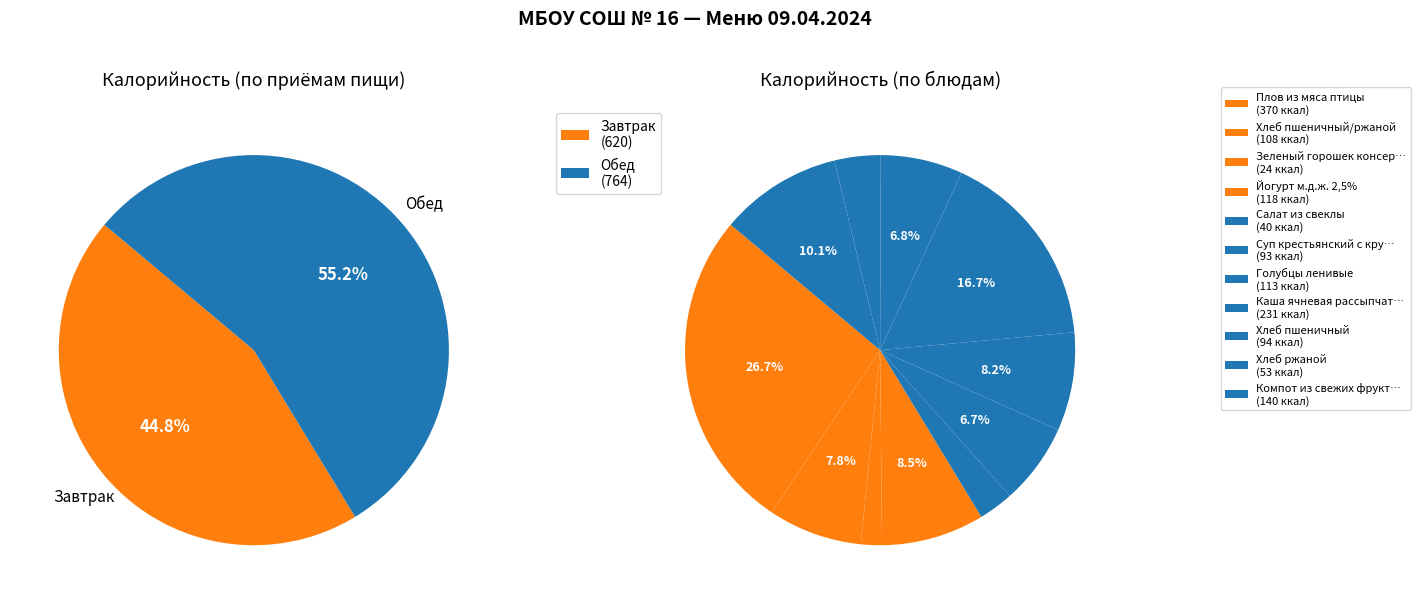

What is the change in value from Салат из свеклы to Суп крестьянский с крупой?

+53